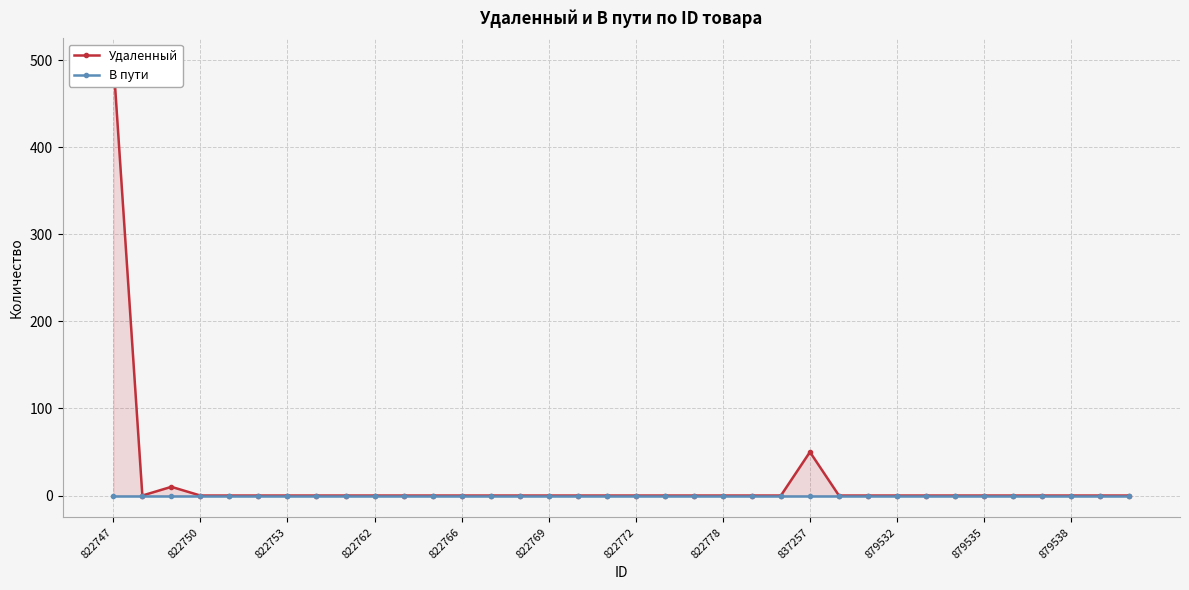

Reading left to right, transcribe all the data shown in this chart.

Удаленный: 500	0	10	0	0	0	0	0	0	0	0	0	0	0	0	0	0	0	0	0	0	0	0	0	50	0	0	0	0	0	0	0	0	0	0	0
В пути: 0	0	0	0	0	0	0	0	0	0	0	0	0	0	0	0	0	0	0	0	0	0	0	0	0	0	0	0	0	0	0	0	0	0	0	0